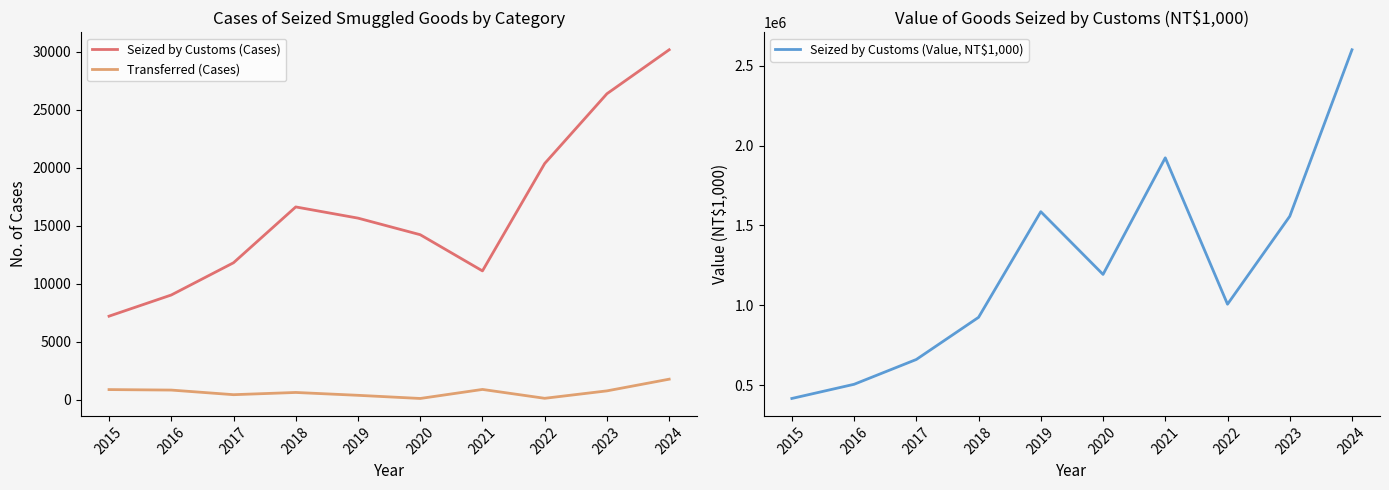

How many categories are shown in the chart?

10